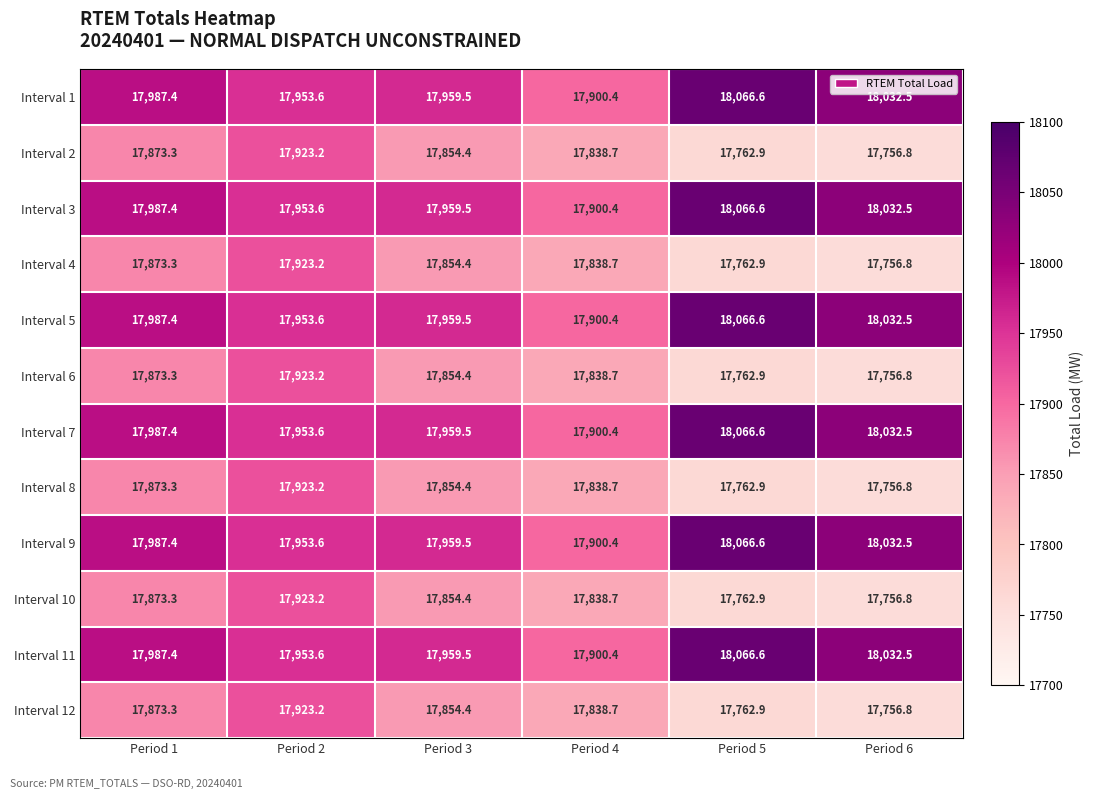

Read the Interval 8 value at Period 5.

17762.9